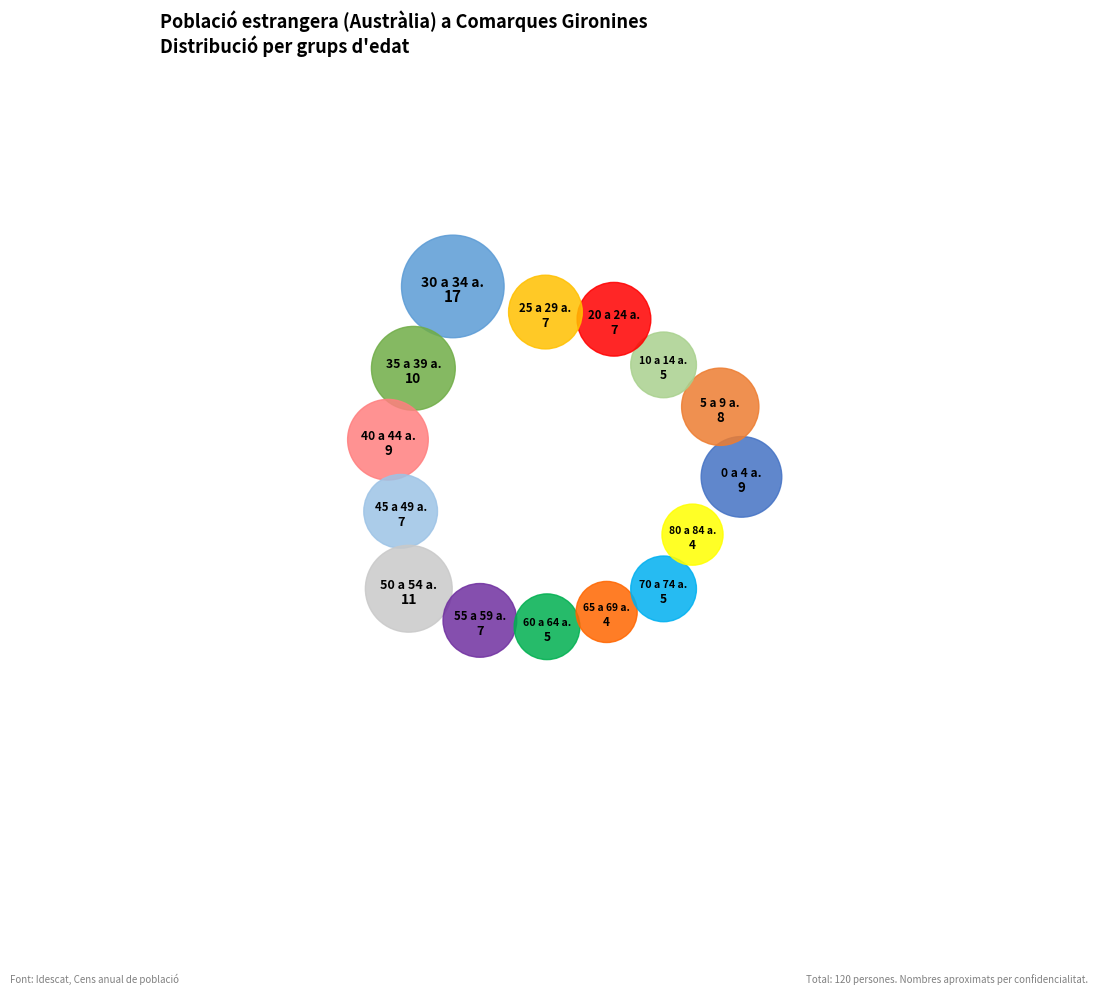

What is the change in value from De 0 a 4 anys to De 5 a 9 anys?

-1